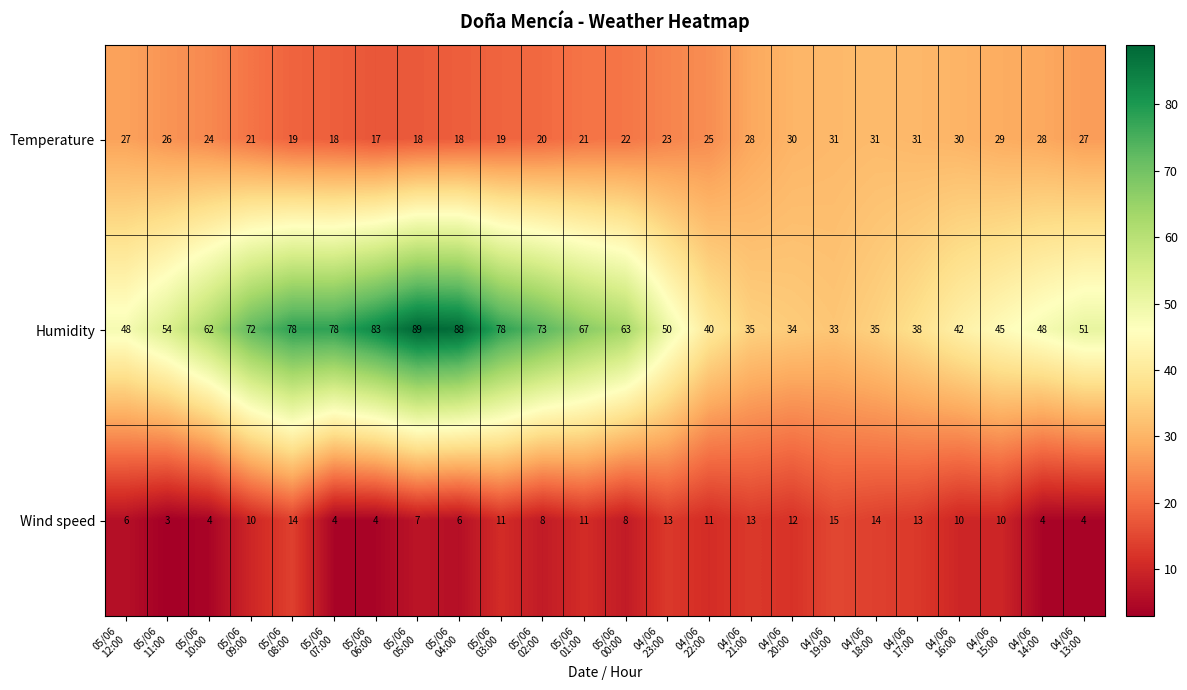

At how many categories does at least one series exceed 74?

6